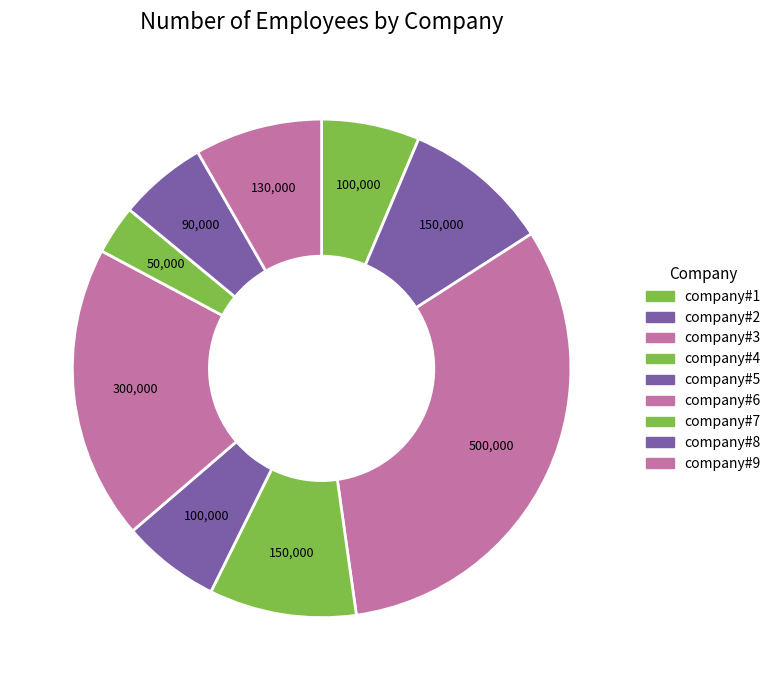

Is it true that company#5 is 1% of the pie?

False